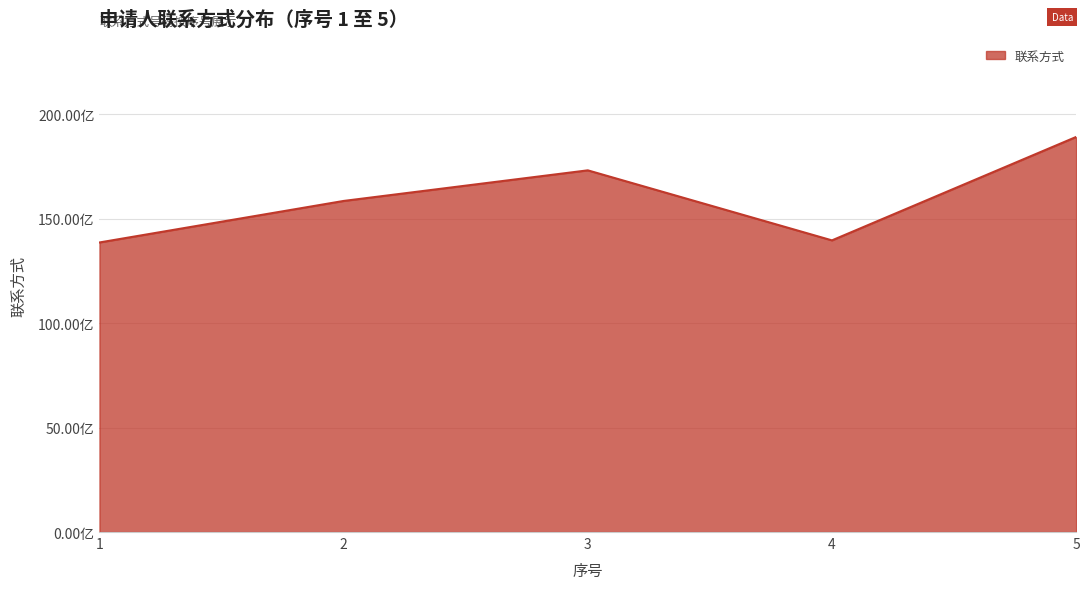

What is the difference between the values at 5 and 4?

49.5